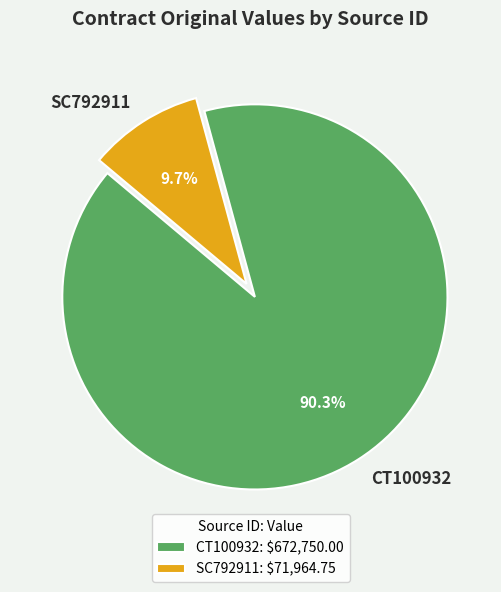

True or false: CT100932 accounts for 98% of the total.

False